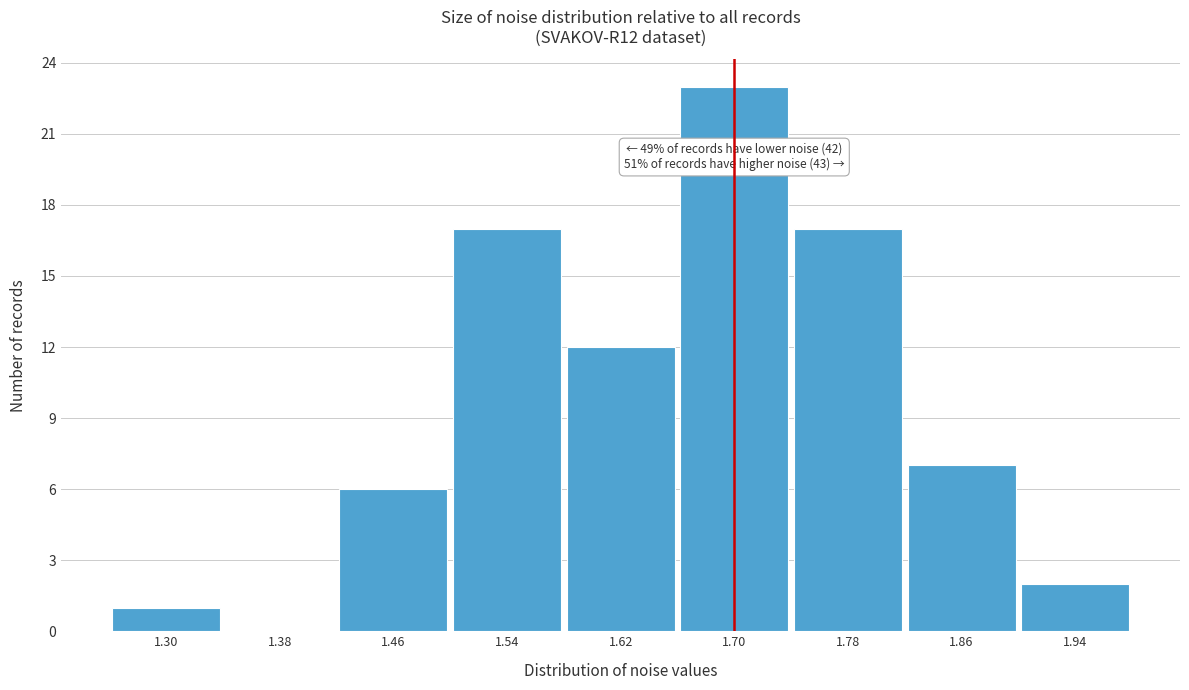

Reading right to left, what are all the values shown in this chart?

1.94=2	1.86=7	1.78=17	1.70=23	1.62=12	1.54=17	1.46=6	1.38=0	1.30=1